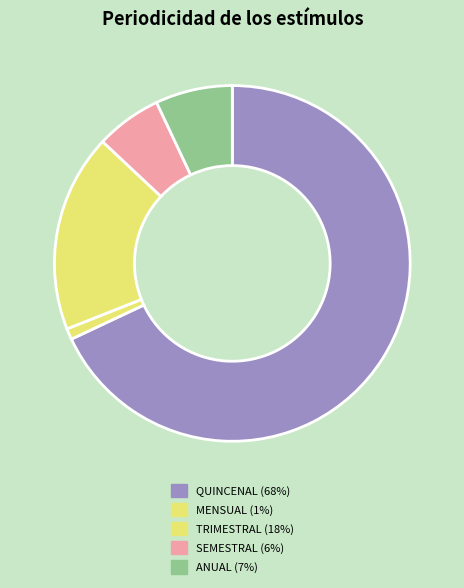

To the nearest percent, what percentage of the pie is SEMESTRAL?

6%